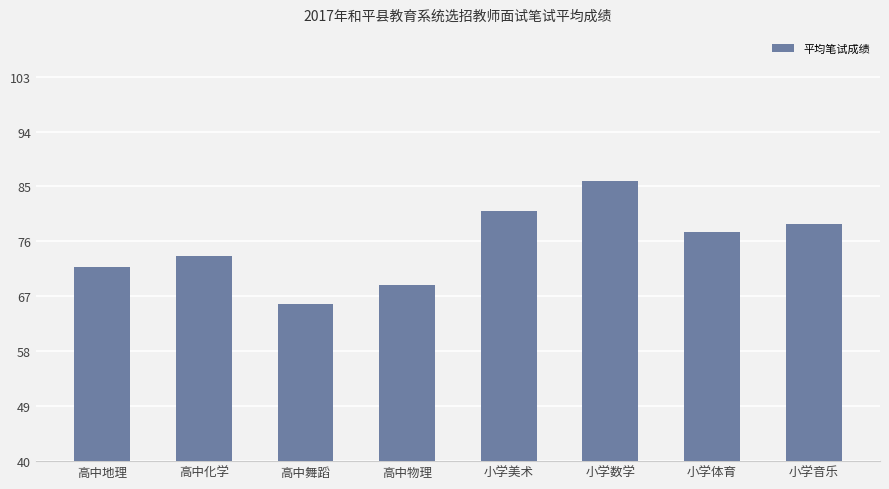

What is the sum of the values at 高中物理 and 高中舞蹈?

134.5